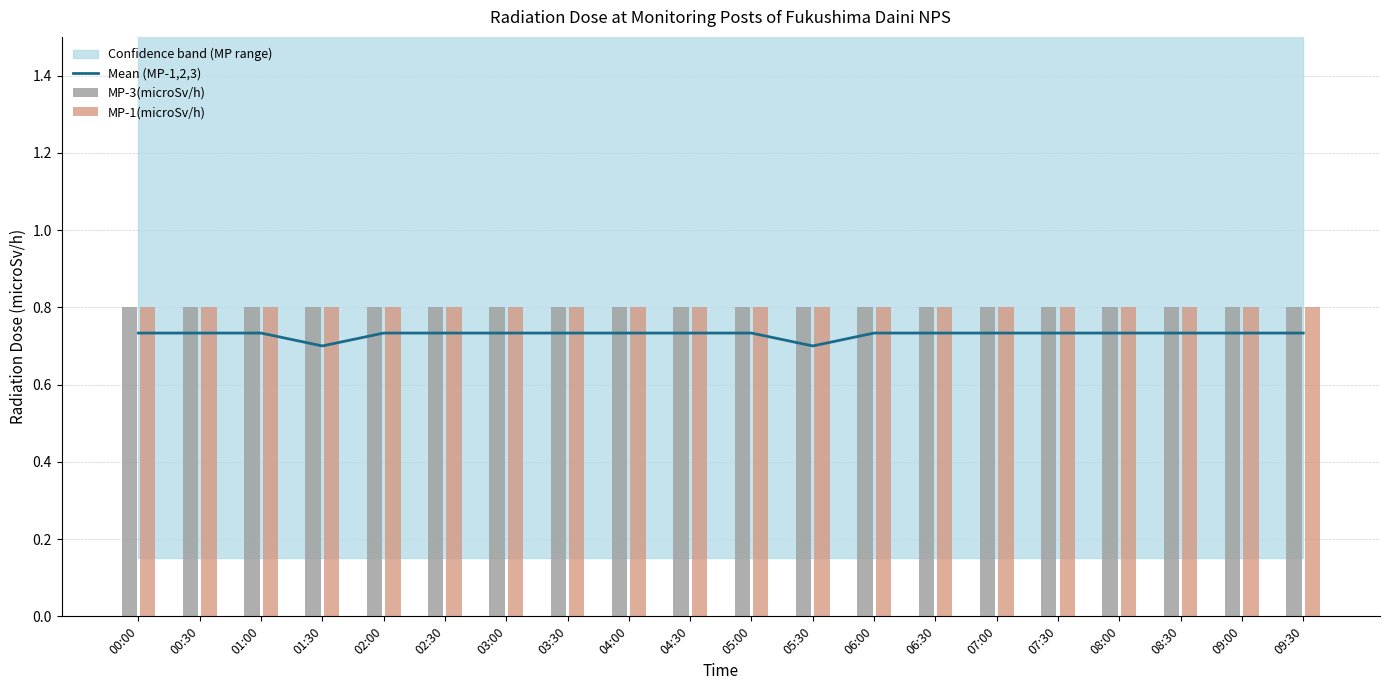

Which series has the largest range (max minus min)?

Mean (MP-1,2,3)